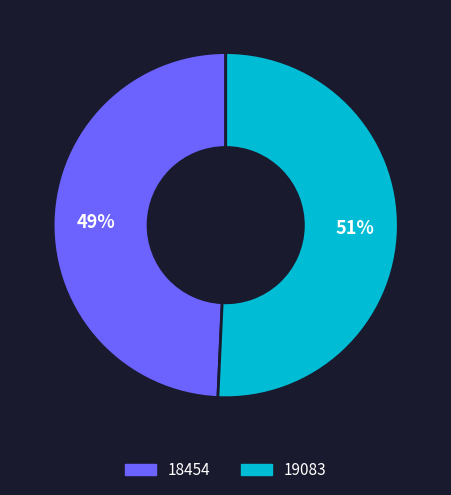

Rank the categories by value from highest to lowest.

19083, 18454